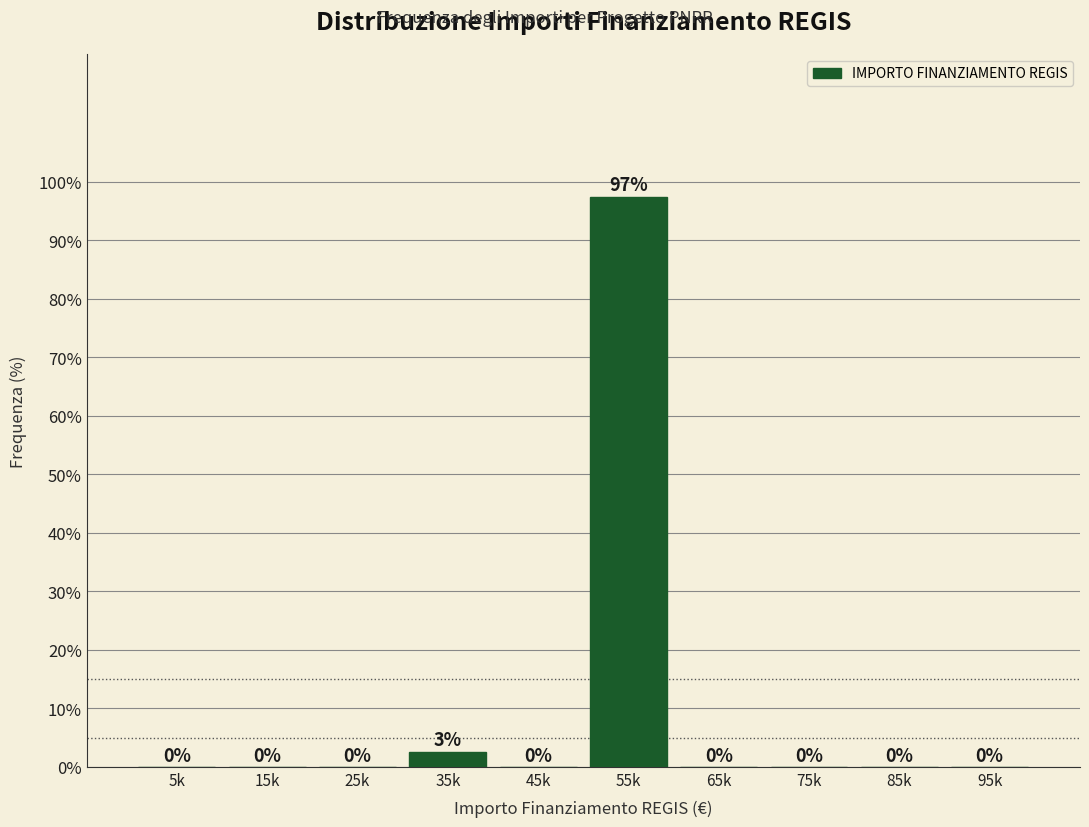

Between 85k and 55k, which is larger?

55k